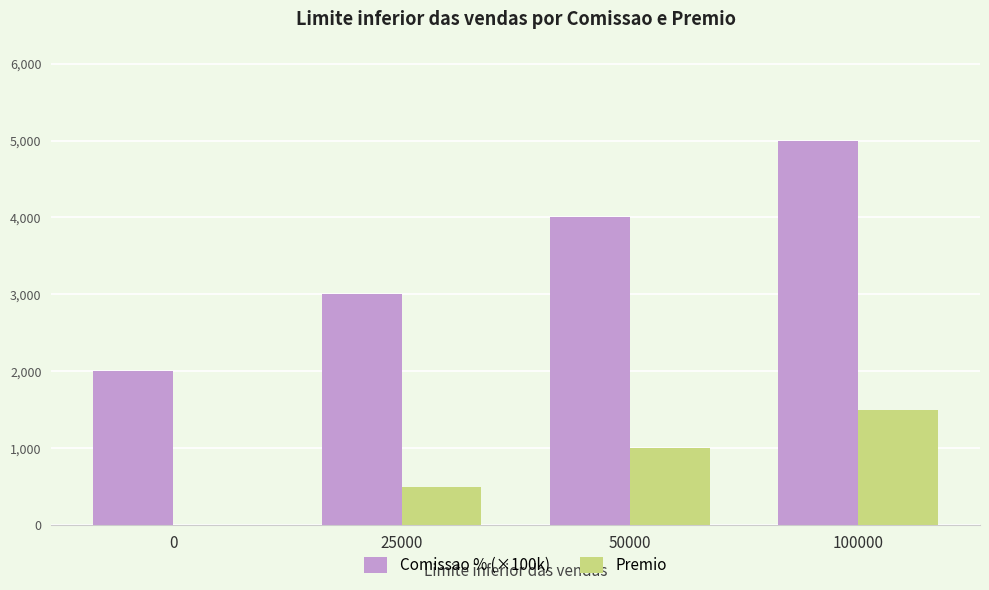

At which category is the sum across all series the highest?

100000